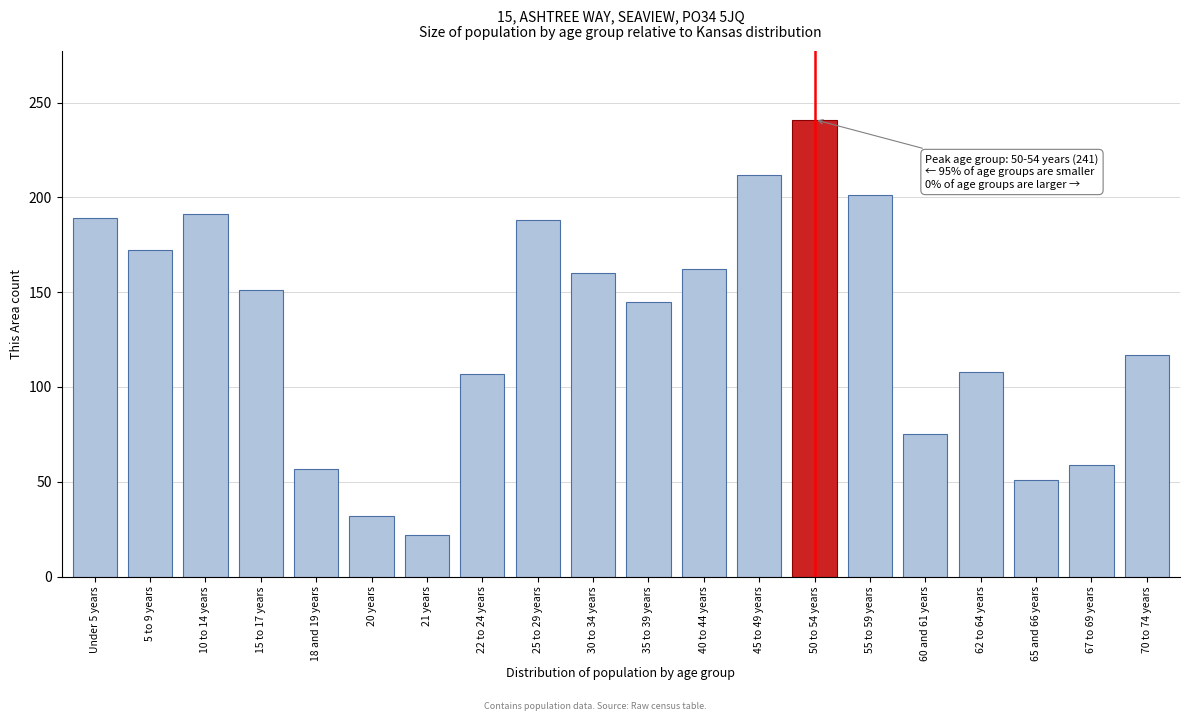

What is the sum of all values?

2640